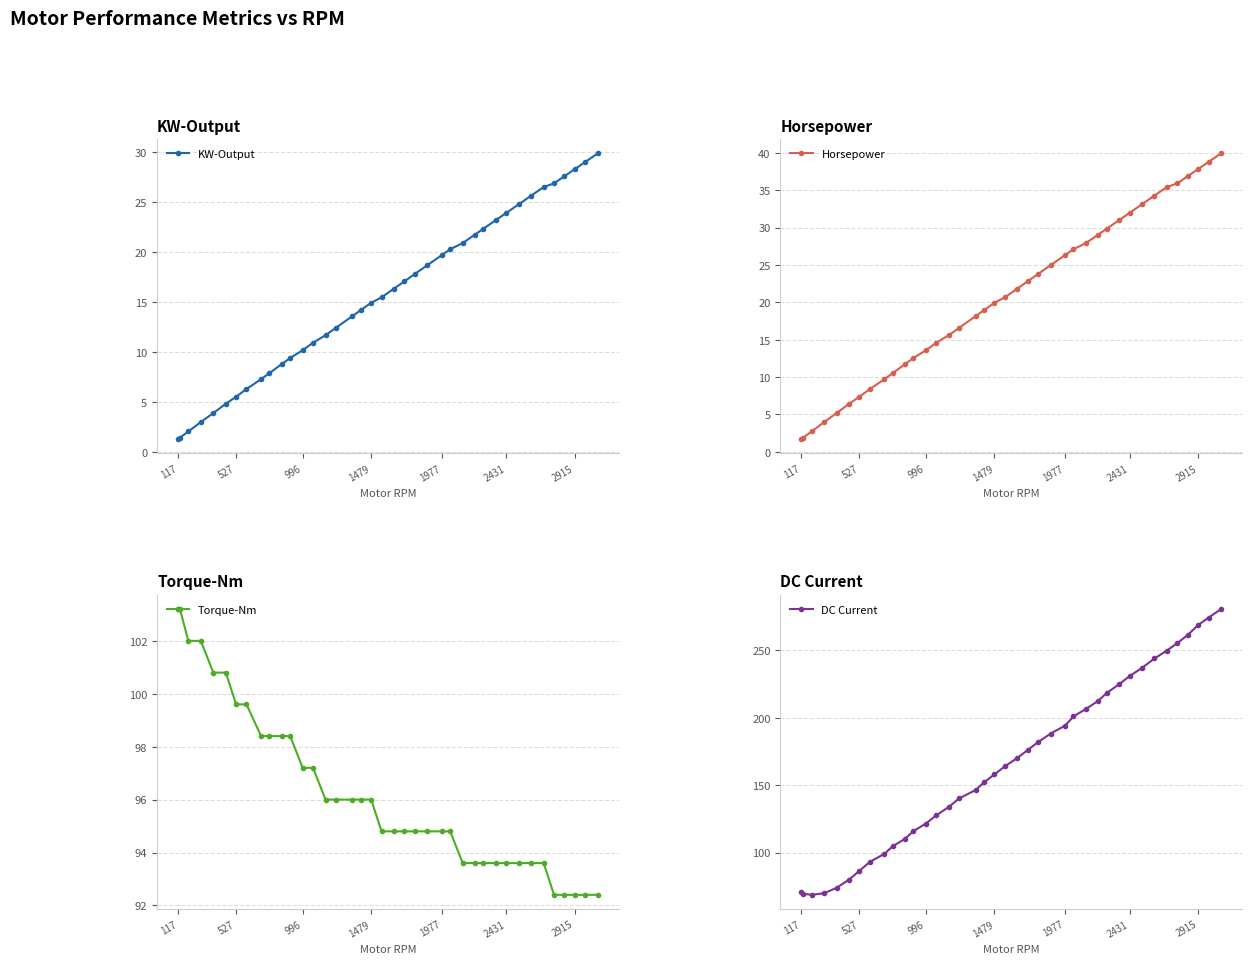

Where does the Torque-Nm series first go above 94?

117